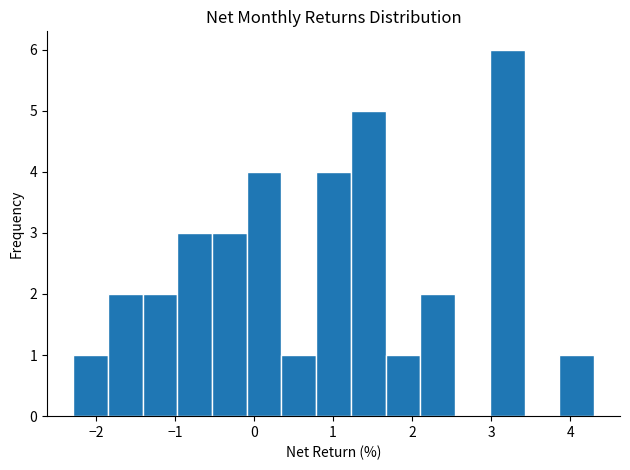

Reading left to right, list every bar in this chart as the range it spans on the x-axis followed by its height. Neither the bar edges nor the heights are printed on the chart, so give them approximately, as read against the axes.

-2.3 to -1.9: 1
-1.9 to -1.4: 2
-1.4 to -1.0: 2
-1.0 to -0.5: 3
-0.5 to -0.1: 3
-0.1 to 0.3: 4
0.3 to 0.8: 1
0.8 to 1.2: 4
1.2 to 1.7: 5
1.7 to 2.1: 1
2.1 to 2.5: 2
2.5 to 3.0: 0
3.0 to 3.4: 6
3.4 to 3.9: 0
3.9 to 4.3: 1